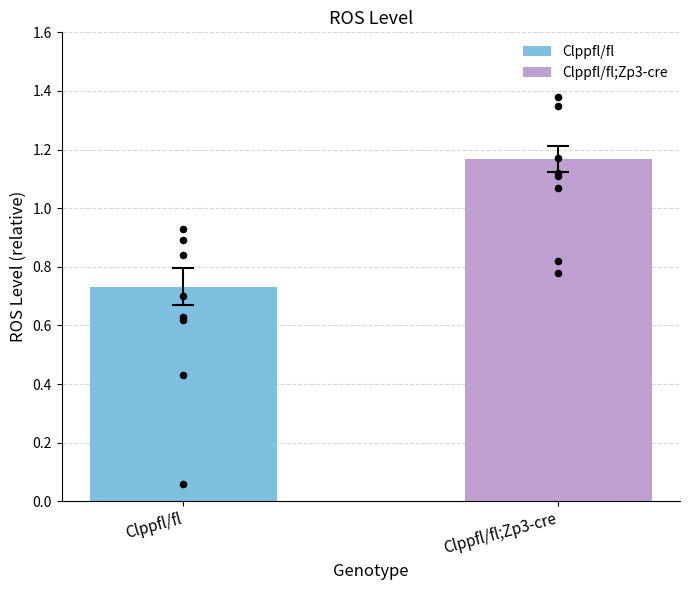

At which category is the sum across all series the highest?

2